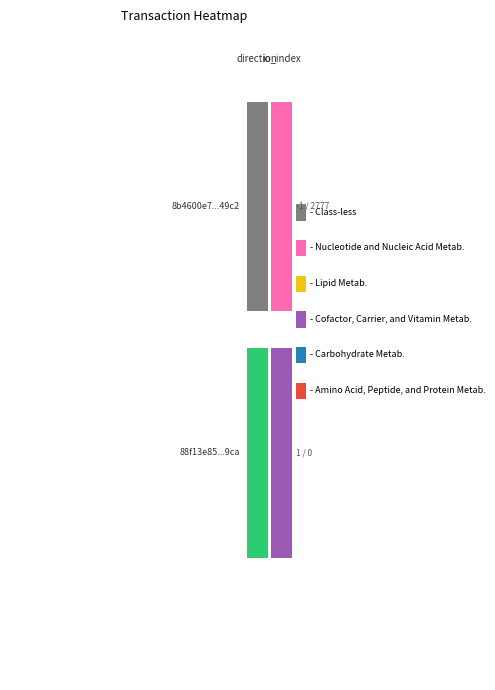

The value of 8b4600e789eda3b7479b4e4ee9fdac1f89449c2 at -1 is 0. True or false?

False